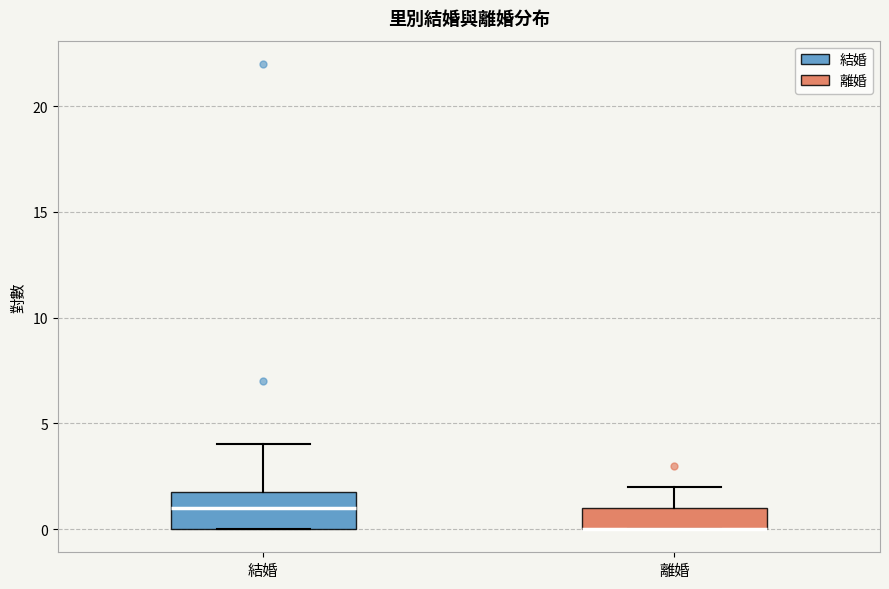

Reading left to right, transcribe this box plot: for each box, give where its median line is, the range the box spans, and where its two whiskers end, as read against the y-axis. The values are not printed on the chart, so give them approximately, as read against the axis.

結婚: median 1, box 0 to 2, whiskers 0 to 4
離婚: median 0 (drawn on the box's lower edge), box 0 to 1, whiskers 0 to 2